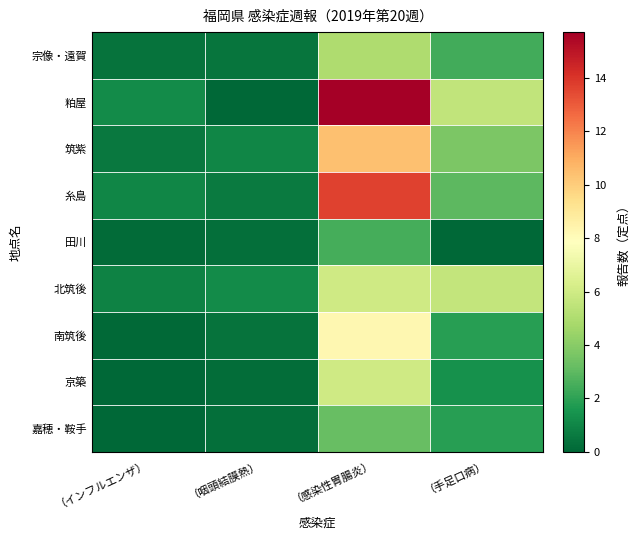

Which series has the largest total across all categories?

粕屋